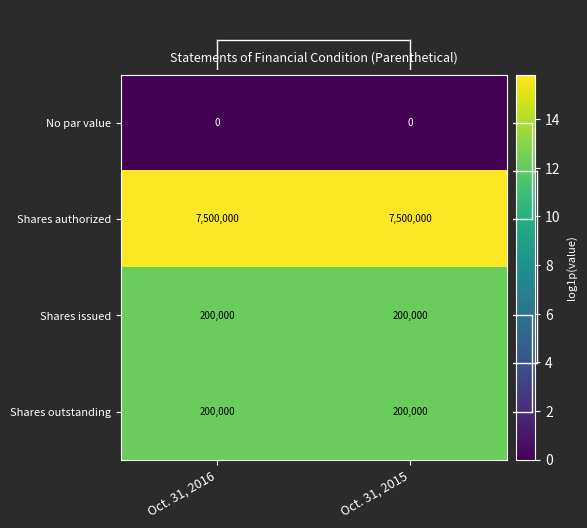

What is the maximum value shown in the chart?

7500000